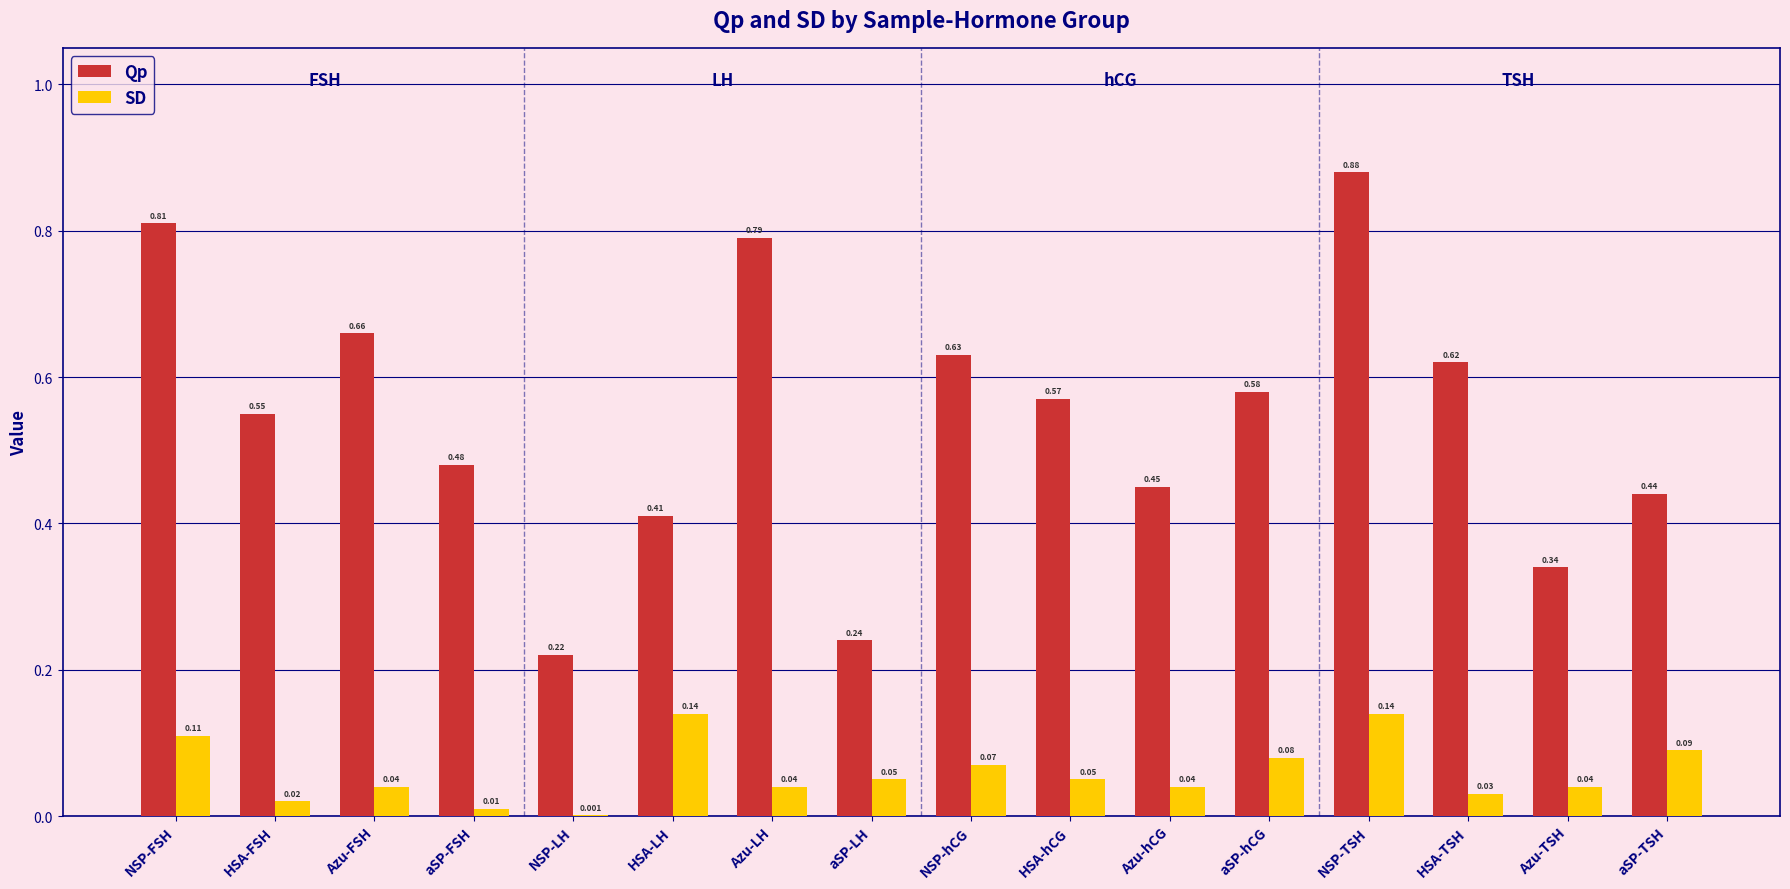

Which category has the highest value in the Qp series?

NSP-TSH